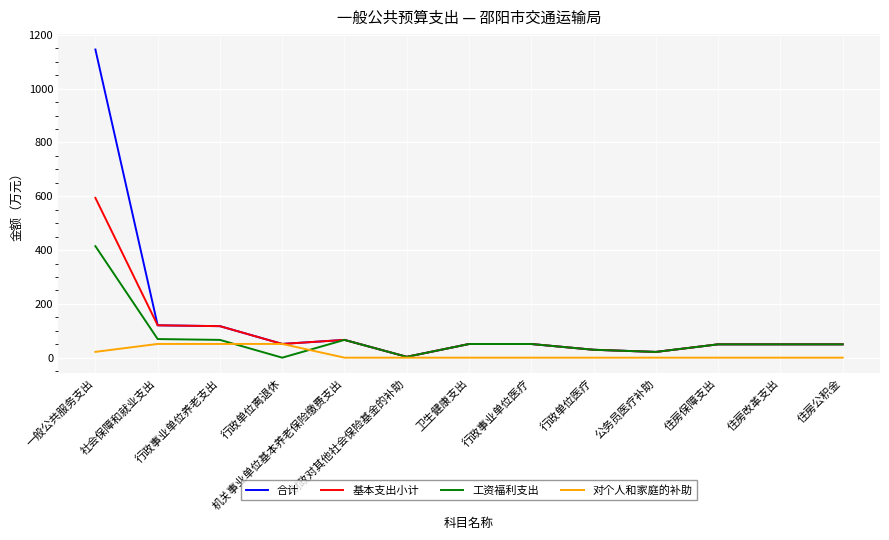

Rank the series by their maximum value, from highest to lowest.

合计, 基本支出小计, 工资福利支出, 对个人和家庭的补助